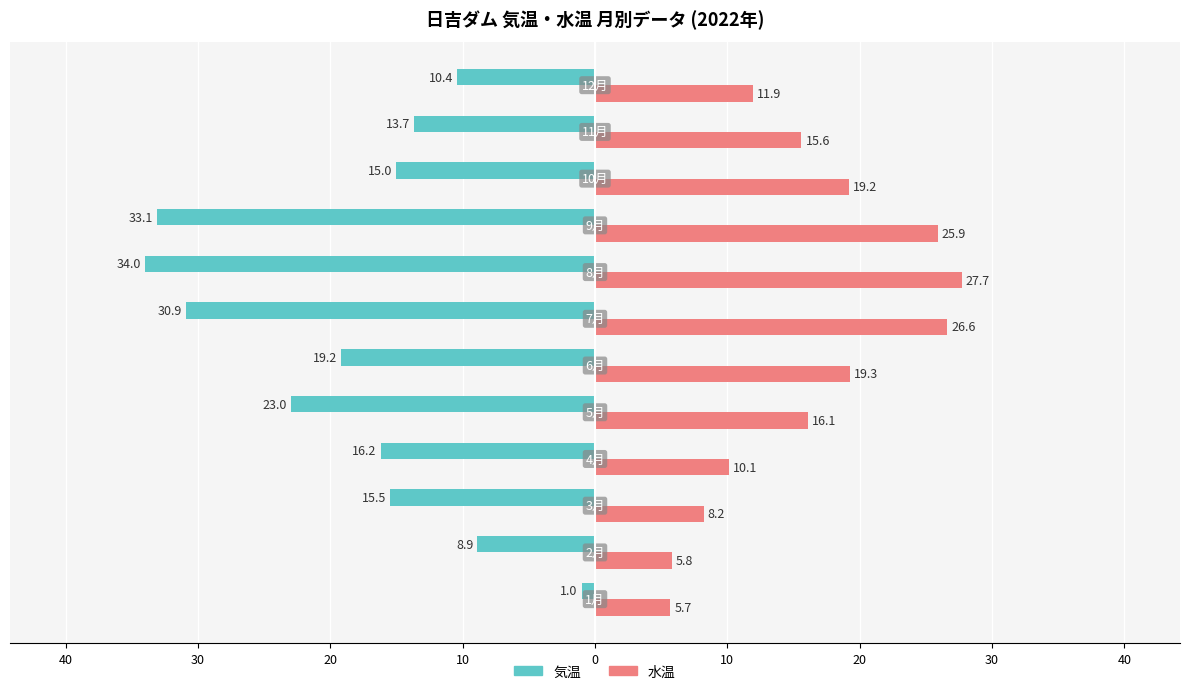

What are all the series names shown in the legend?

気温, 水温